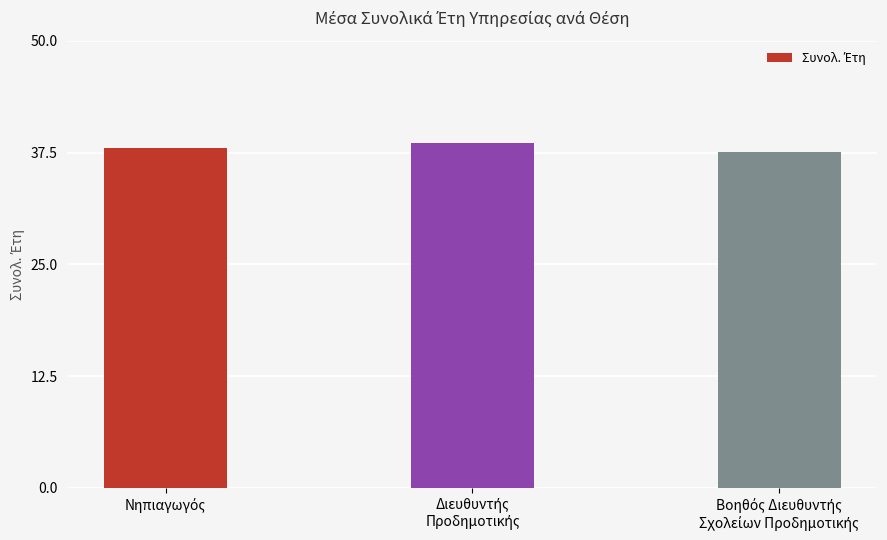

What is the greatest value displayed?

38.6